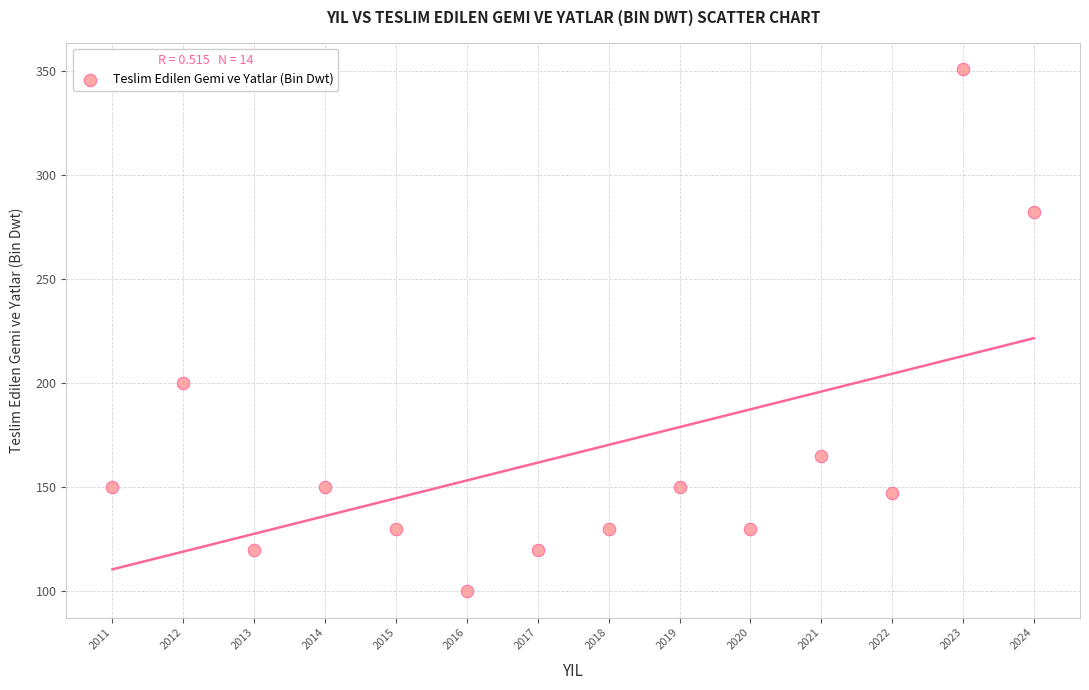

What is the range of Y values (max minus min)?

251